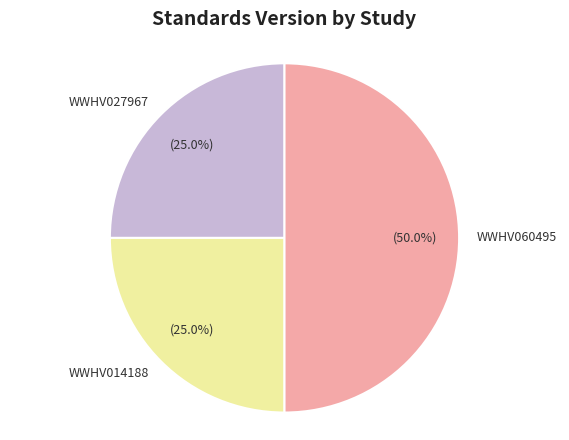

To the nearest percent, what is the difference between the largest and smallest slice percentages?

25%